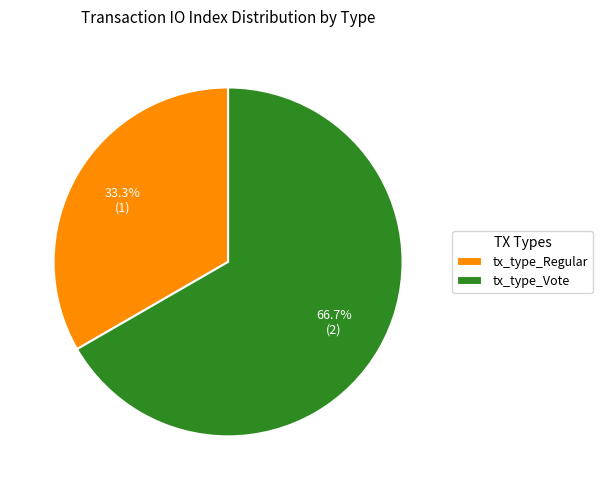

Does tx_type_Regular represent more than half of the total?

No